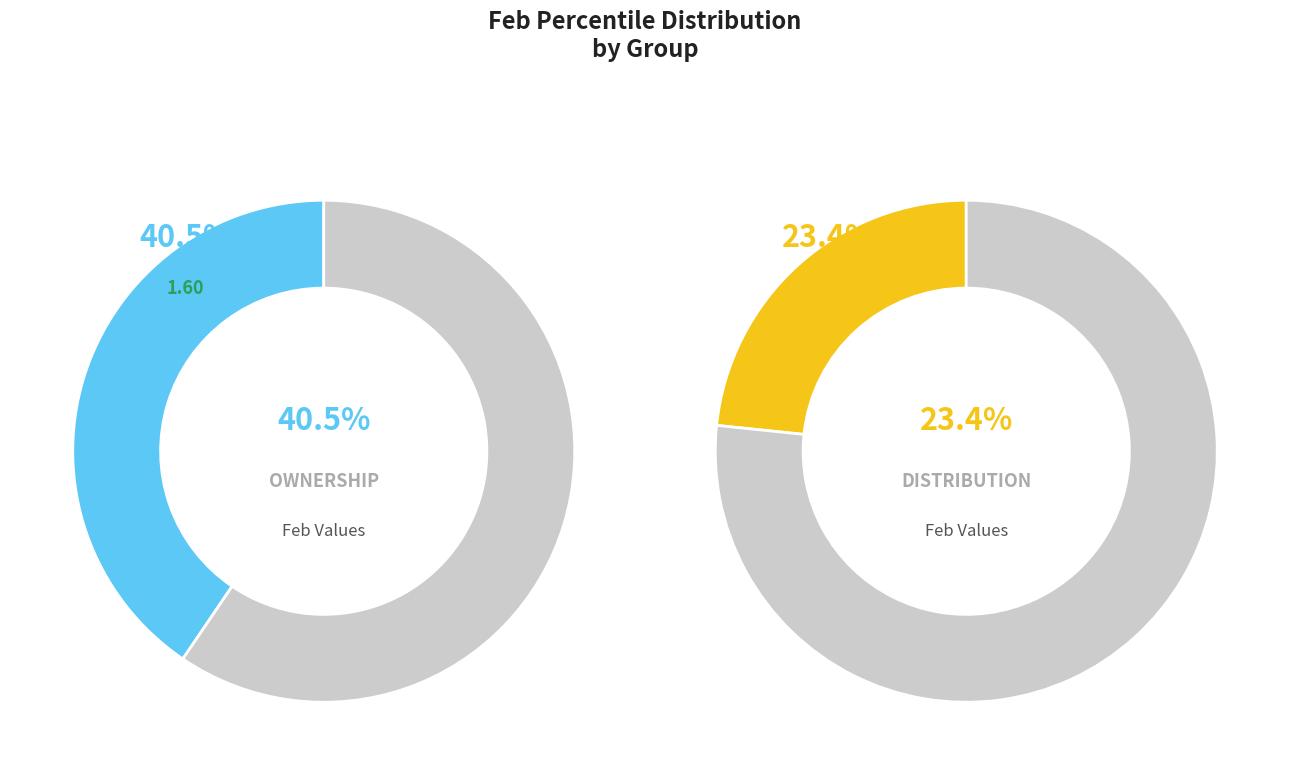

The pct25 slice represents 1% of the pie. True or false?

False